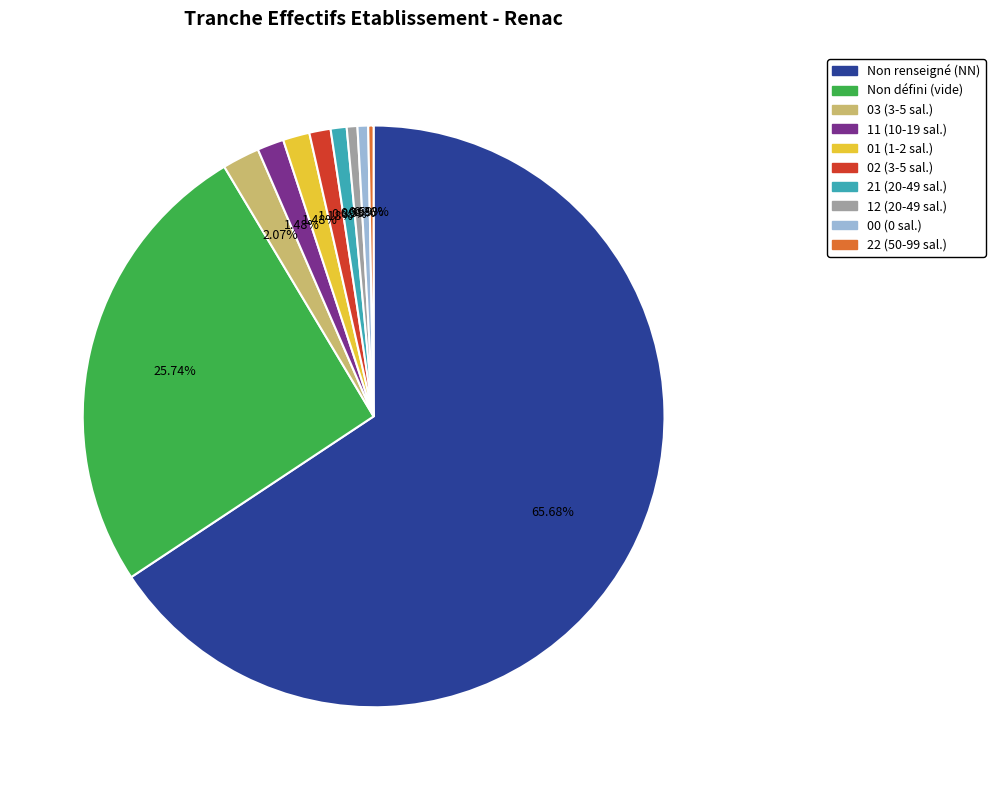

Is there any slice that represents more than half of the pie?

Yes